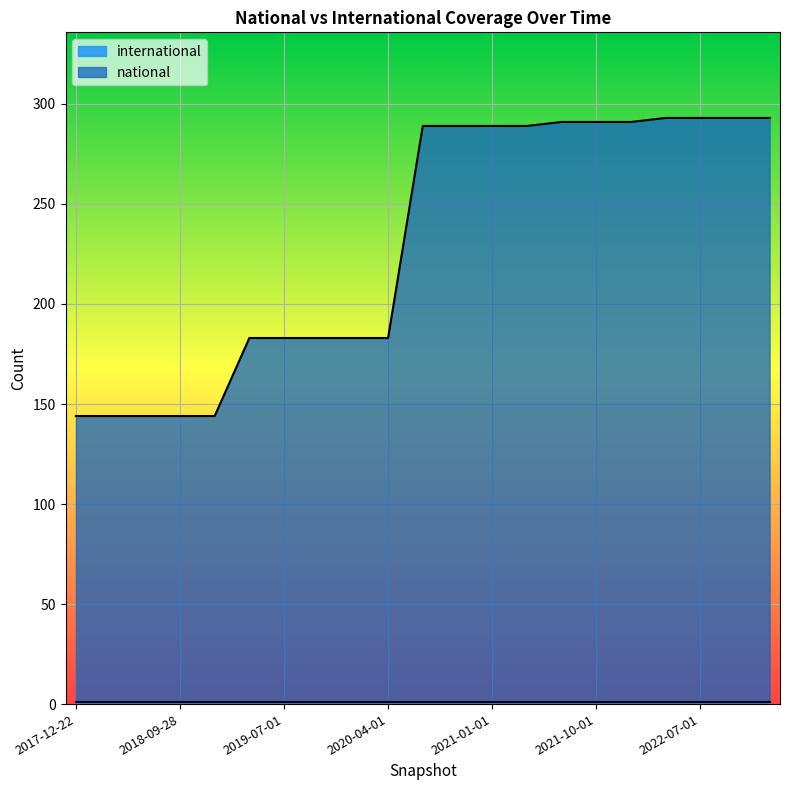

What is the average value?

230